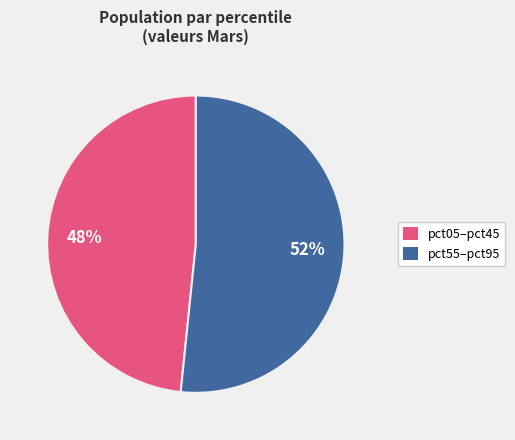

To the nearest percent, what is the average slice percentage?

50%